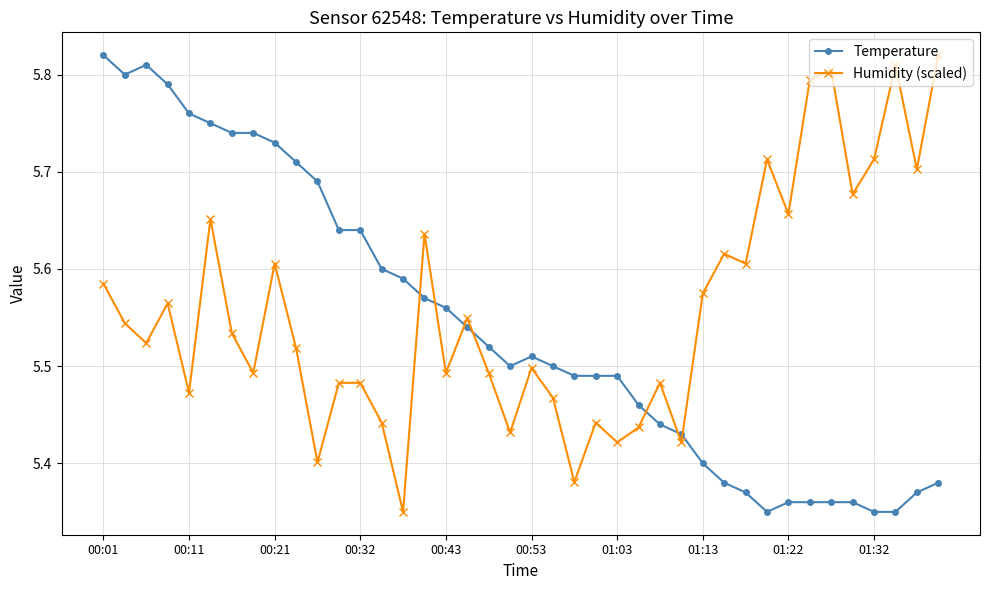

At how many categories does at least one series exceed 5?

40